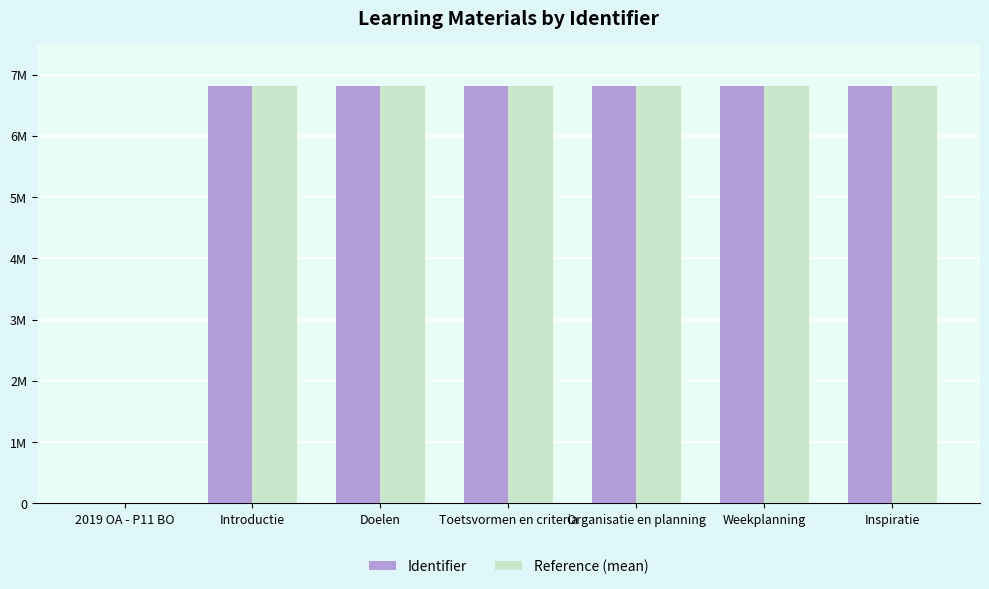

What are all the series names shown in the legend?

Identifier, Reference (mean)